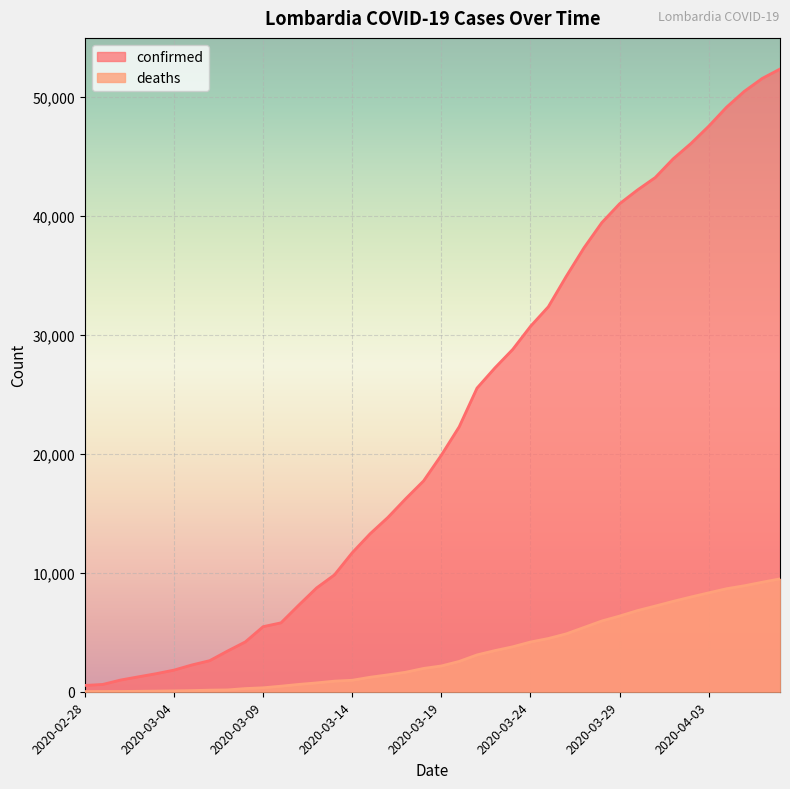

What is the greatest value displayed?

52325